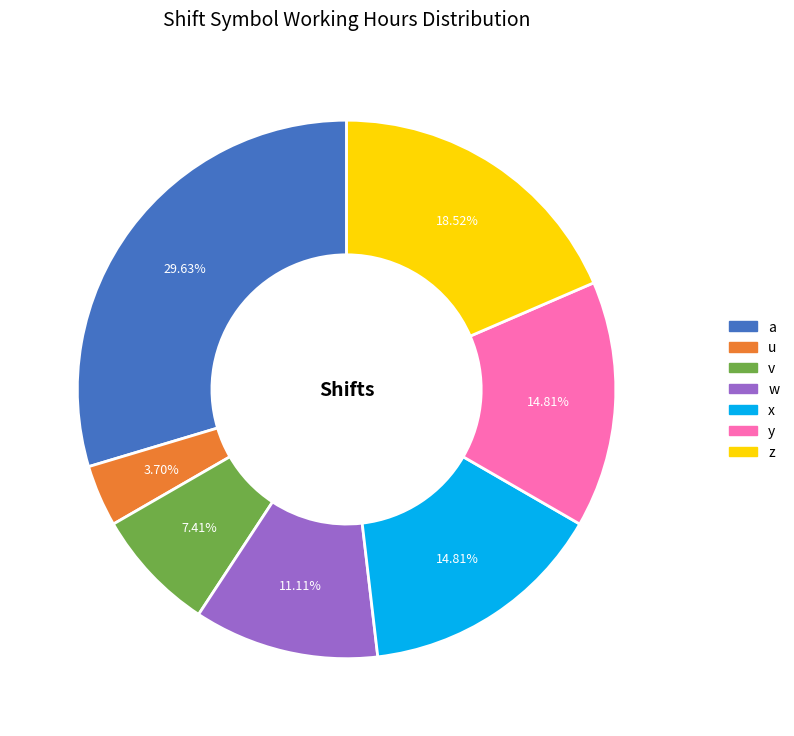

Is u the majority of the pie?

No